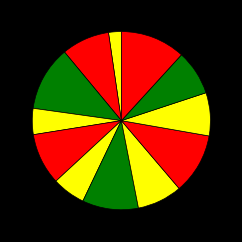

To the nearest percent, what is the average slice percentage?

8%